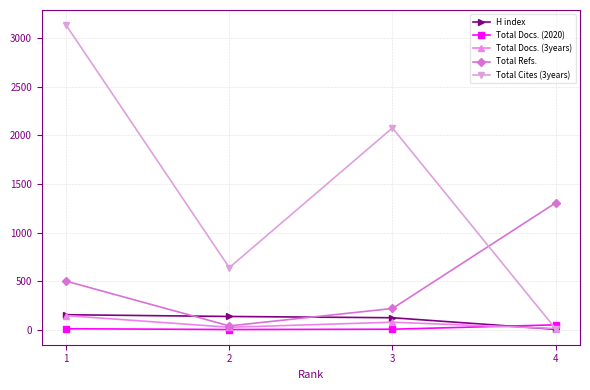

What are all the series names shown in the legend?

H index, Total Docs. (2020), Total Docs. (3years), Total Refs., Total Cites (3years)